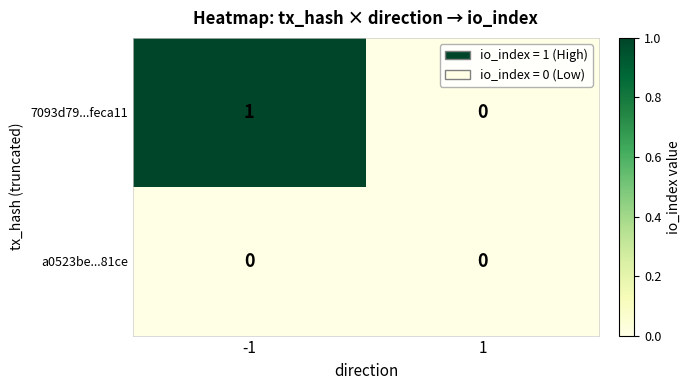

How many data points does each series have?

2